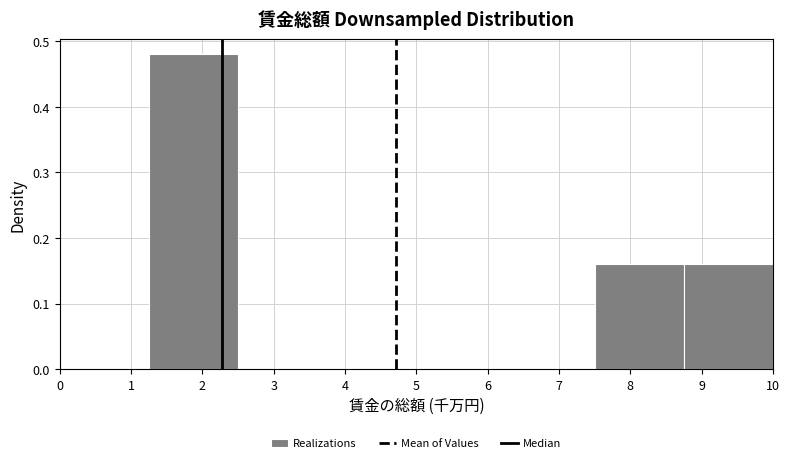

Reading left to right, list every bar in this chart as the range it spans on the x-axis followed by its height. Neither the bar edges nor the heights are printed on the chart, so give them approximately, as read against the axes.

0.00 to 1.25: 0
1.25 to 2.50: 0.48
2.50 to 3.75: 0
3.75 to 5.00: 0
5.00 to 6.25: 0
6.25 to 7.50: 0
7.50 to 8.75: 0.16
8.75 to 10.00: 0.16